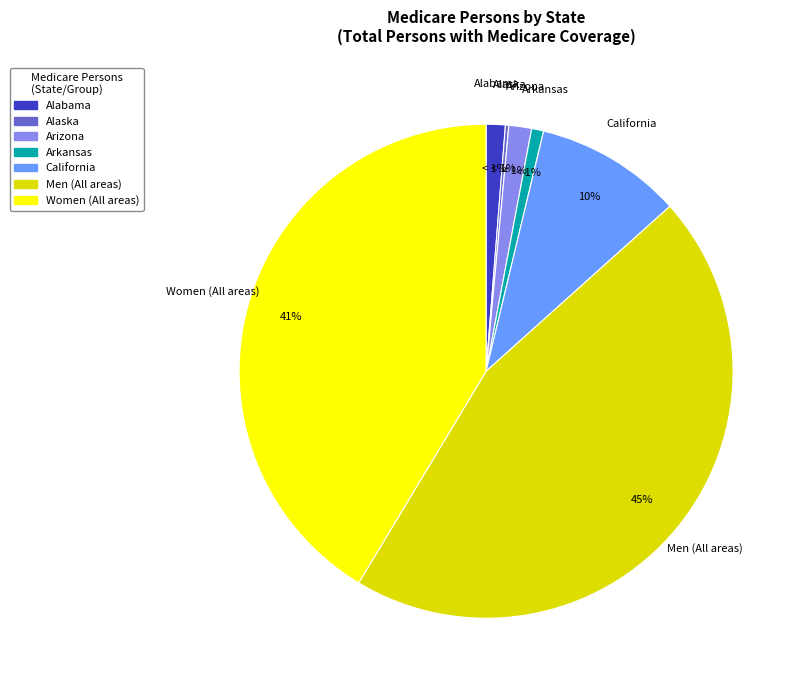

Which slice is the smallest?

Alaska